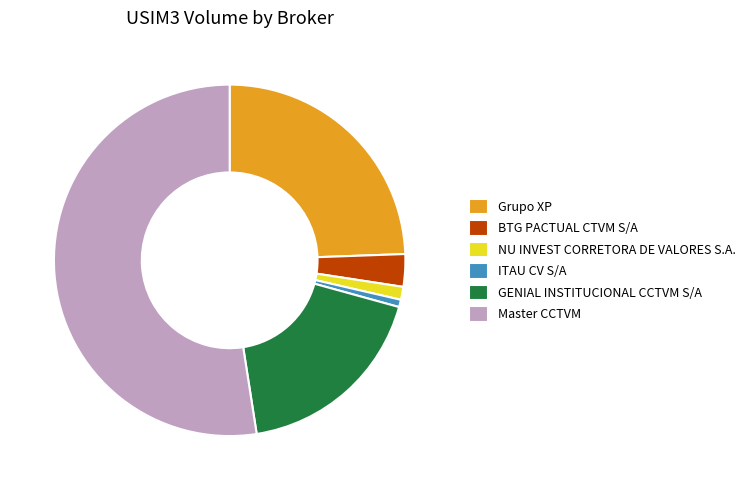

Which has a higher value, GENIAL INSTITUCIONAL CCTVM S/A or Master CCTVM?

Master CCTVM